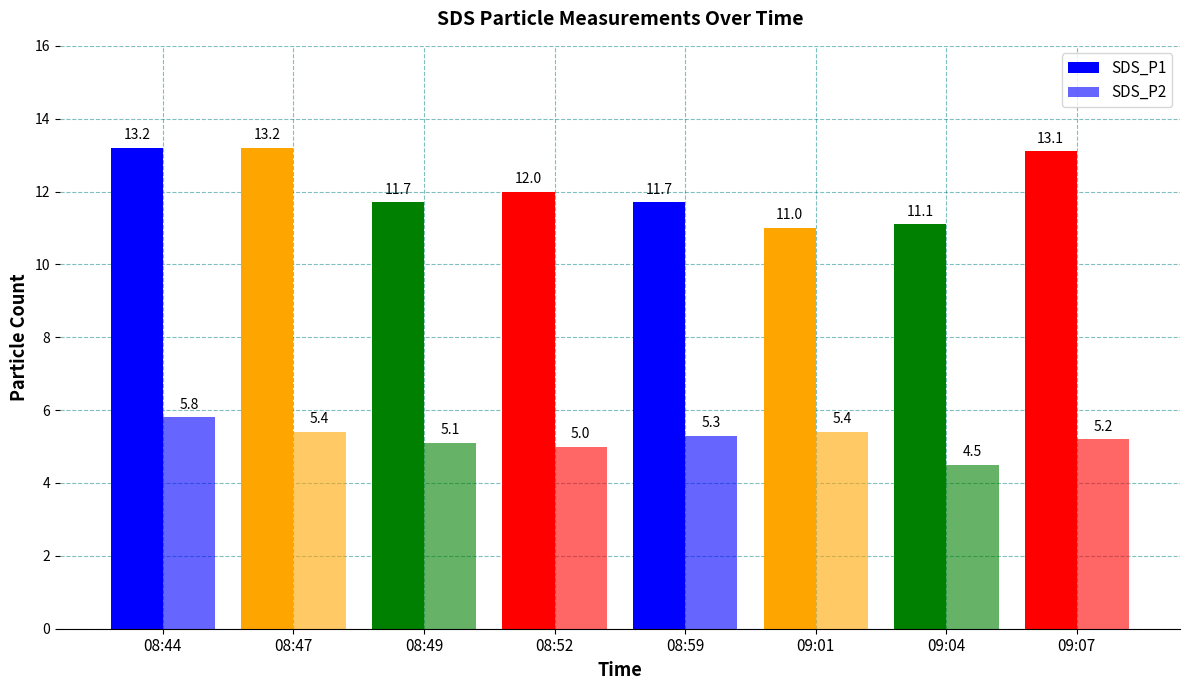

How many values in the SDS_P2 series are below 5?

1